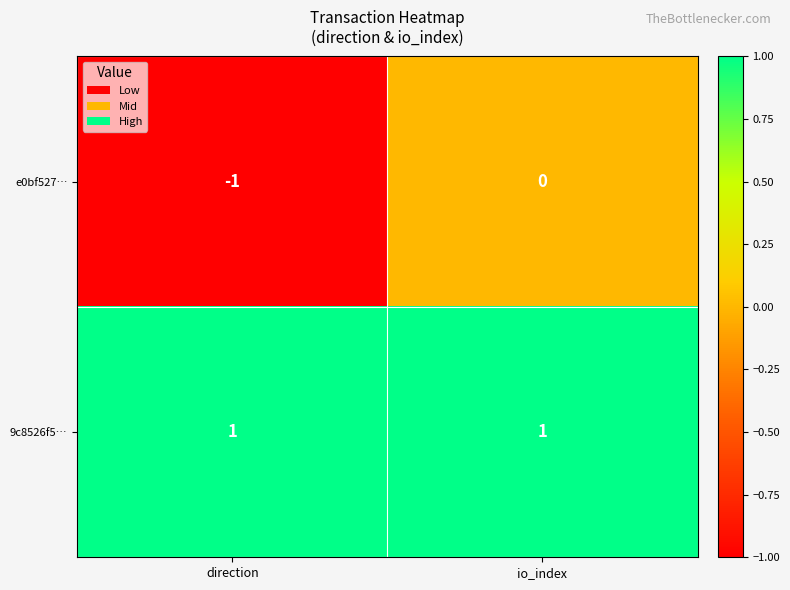

At which category is the sum across all series the highest?

io_index